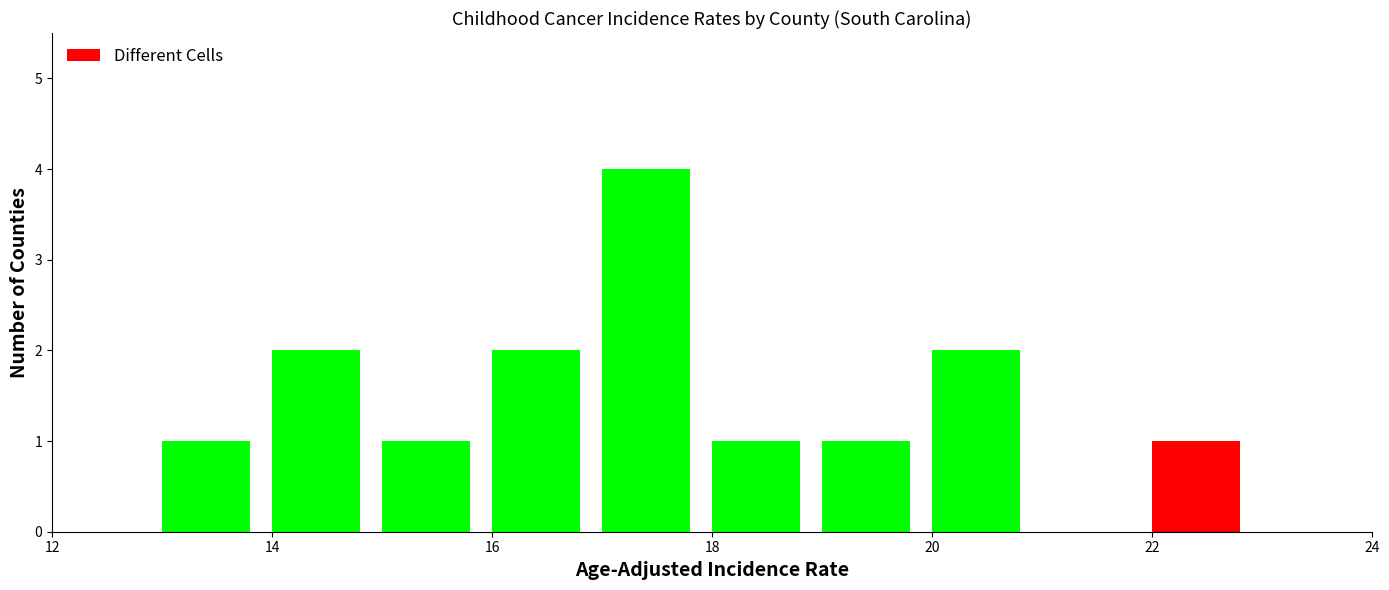

What is the greatest value displayed?

4